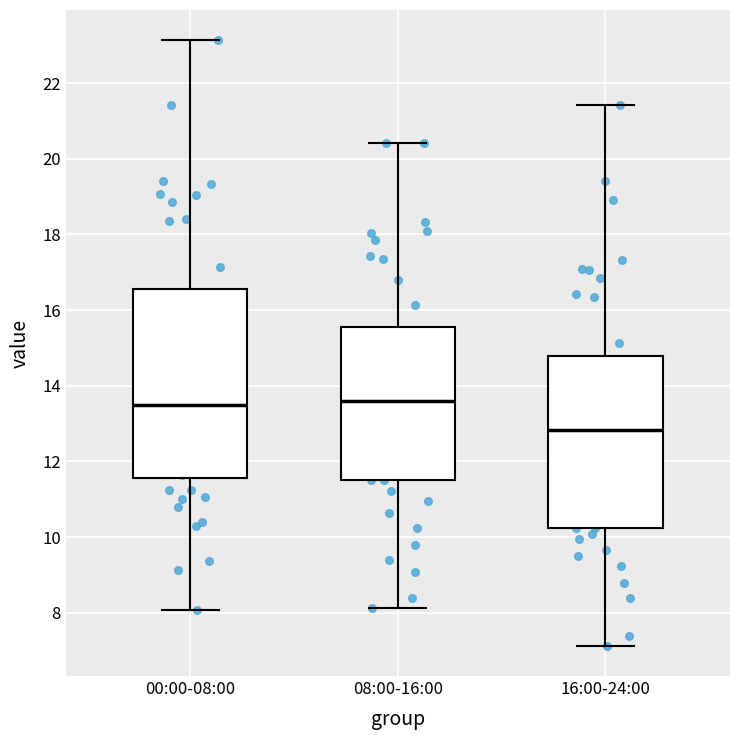

Where does the lower whisker of the box for 16:00-24:00 end on the y-axis? The values are not printed on the chart, so give them approximately, as read against the axis.

7.2